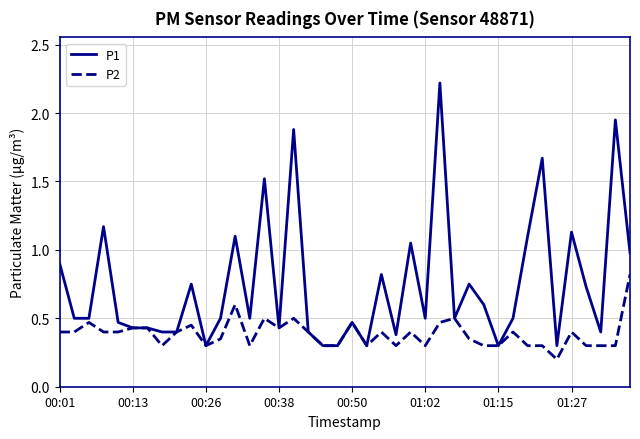

List the series in order of their peak value, highest first.

P1, P2